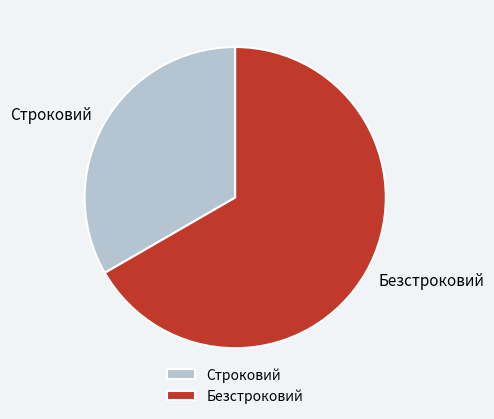

How many slices are in this pie chart?

2